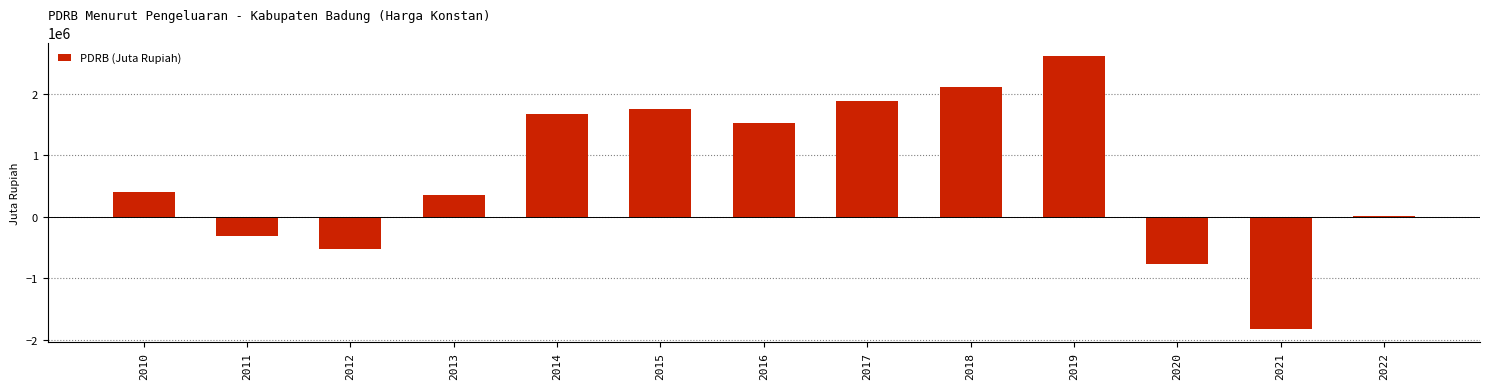

What is the minimum value shown in the chart?

-1822842.2